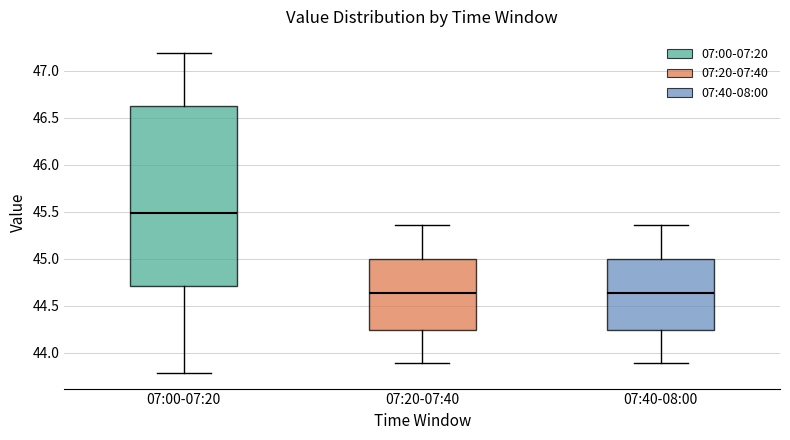

Which box is the tallest, from its lower edge to its upper edge?

07:00-07:20